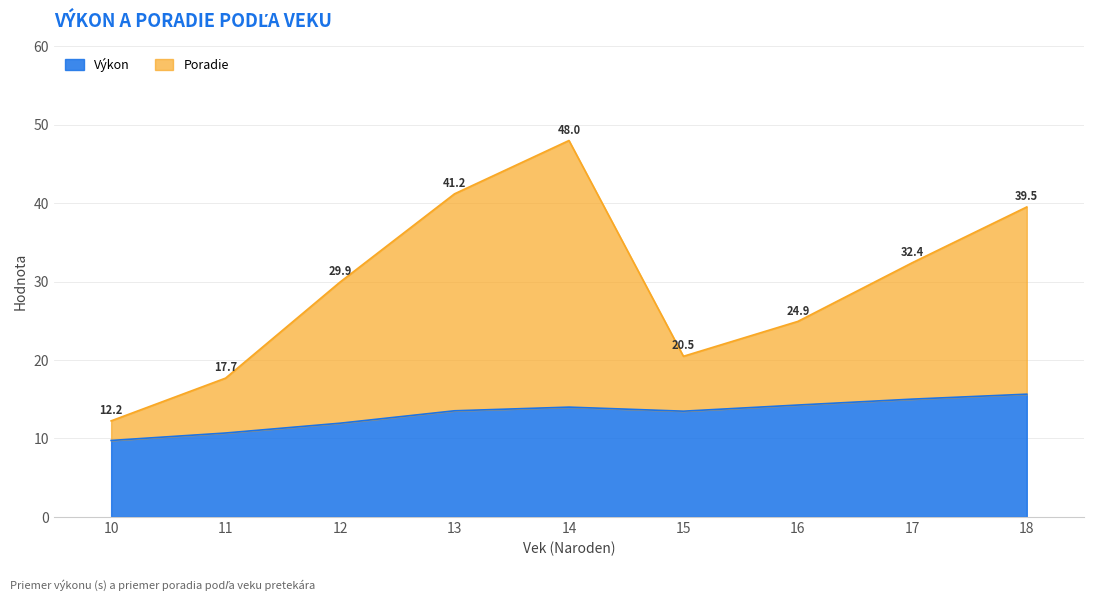

What is the total value across all series at 13?

41.2